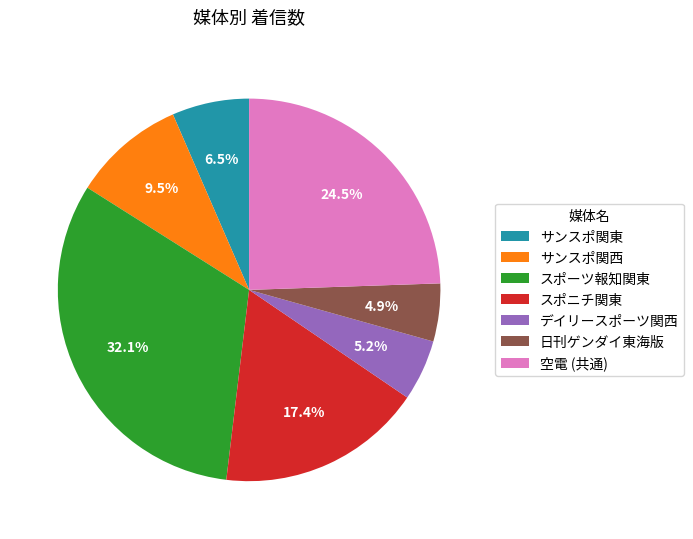

Does any single category account for the majority?

No